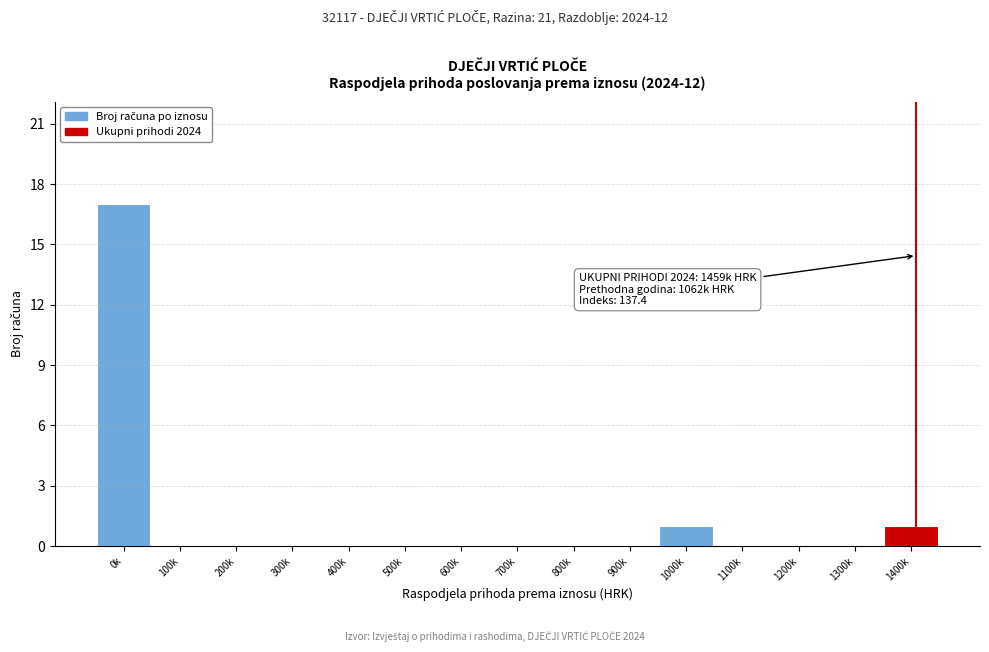

Reading right to left, what are all the values shown in this chart?

1400k=1	1300k=0	1200k=0	1100k=0	1000k=1	900k=0	800k=0	700k=0	600k=0	500k=0	400k=0	300k=0	200k=0	100k=0	0k=17